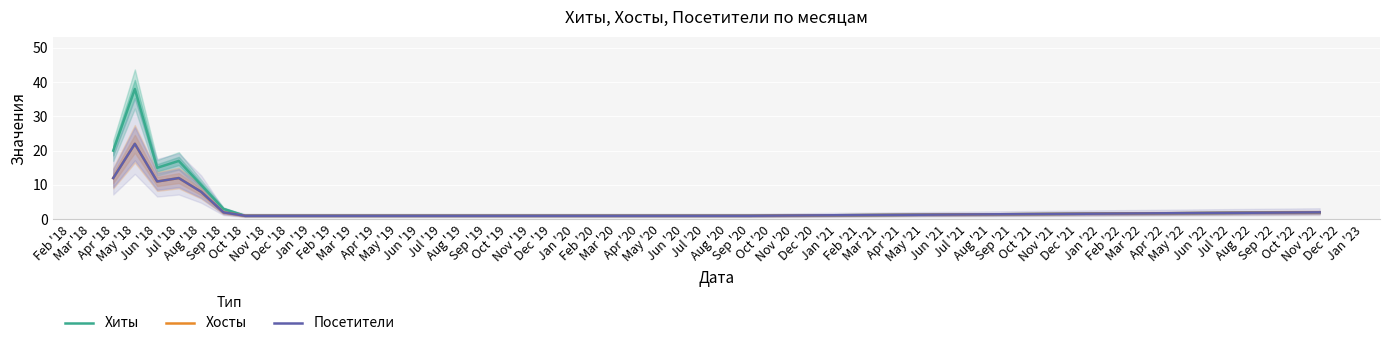

What is the average value of the Хиты series?

9